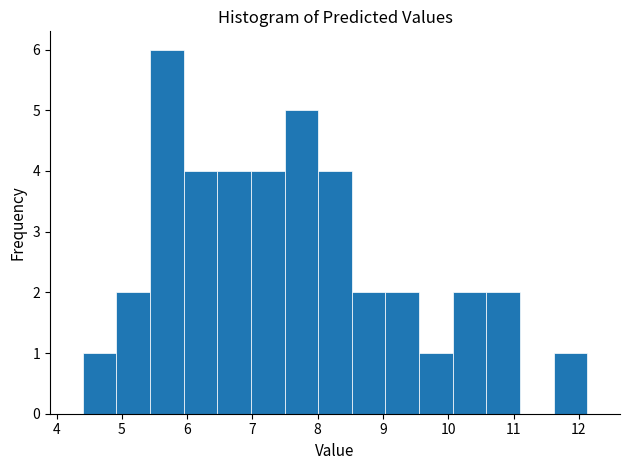

Reading left to right, transcribe this chart: for each bar, give the range it covers on the x-axis and its height. Neither the bar edges nor the heights are printed on the chart, so give them approximately, as read against the axes.

4.4 to 4.9: 1
4.9 to 5.4: 2
5.4 to 5.9: 6
5.9 to 6.5: 4
6.5 to 7.0: 4
7.0 to 7.5: 4
7.5 to 8.0: 5
8.0 to 8.5: 4
8.5 to 9.0: 2
9.0 to 9.6: 2
9.6 to 10.1: 1
10.1 to 10.6: 2
10.6 to 11.1: 2
11.1 to 11.6: 0
11.6 to 12.1: 1